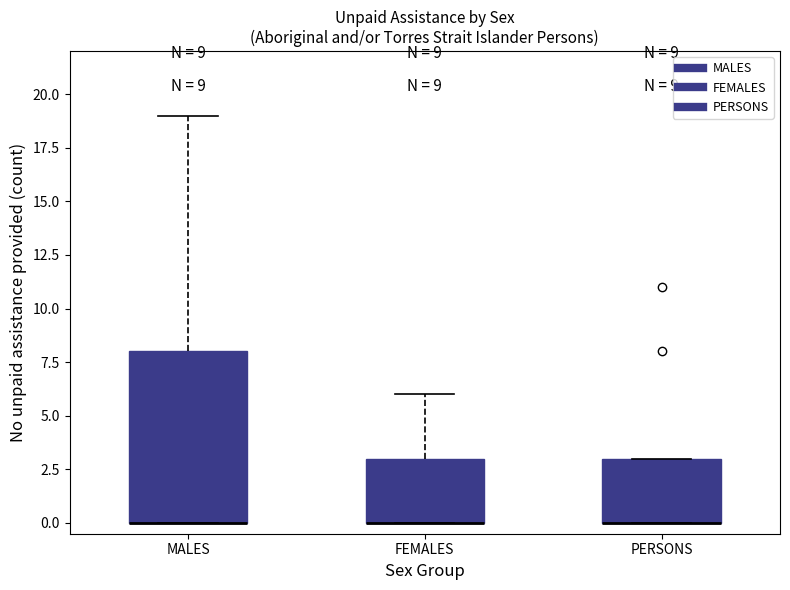

Comparing the boxes themselves (not the whiskers), which one is the tallest?

MALES